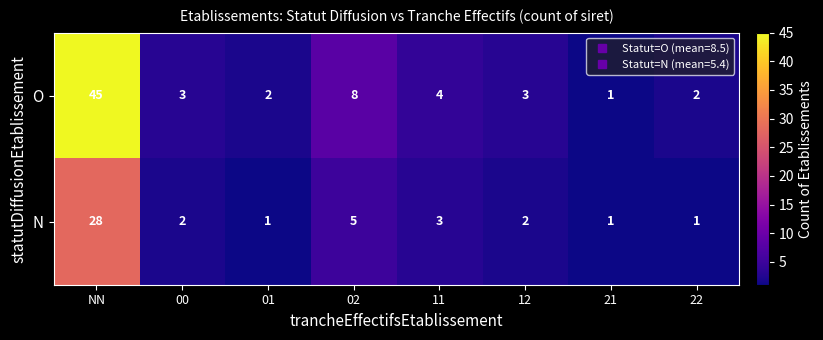

What is the maximum value for O?

45